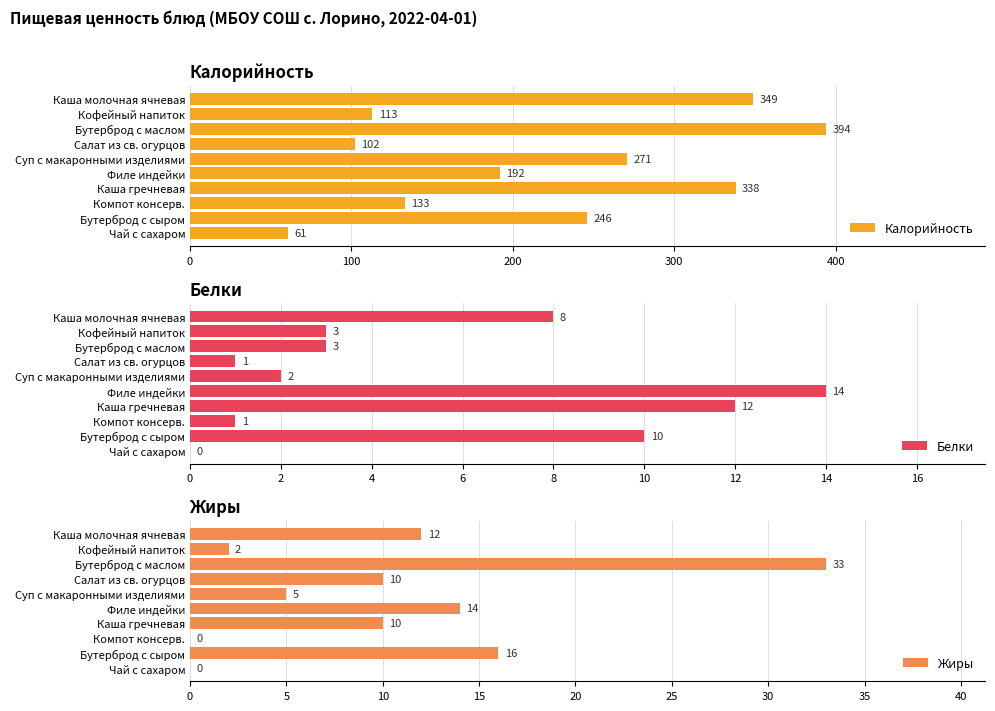

What is the maximum value shown in the chart?

394